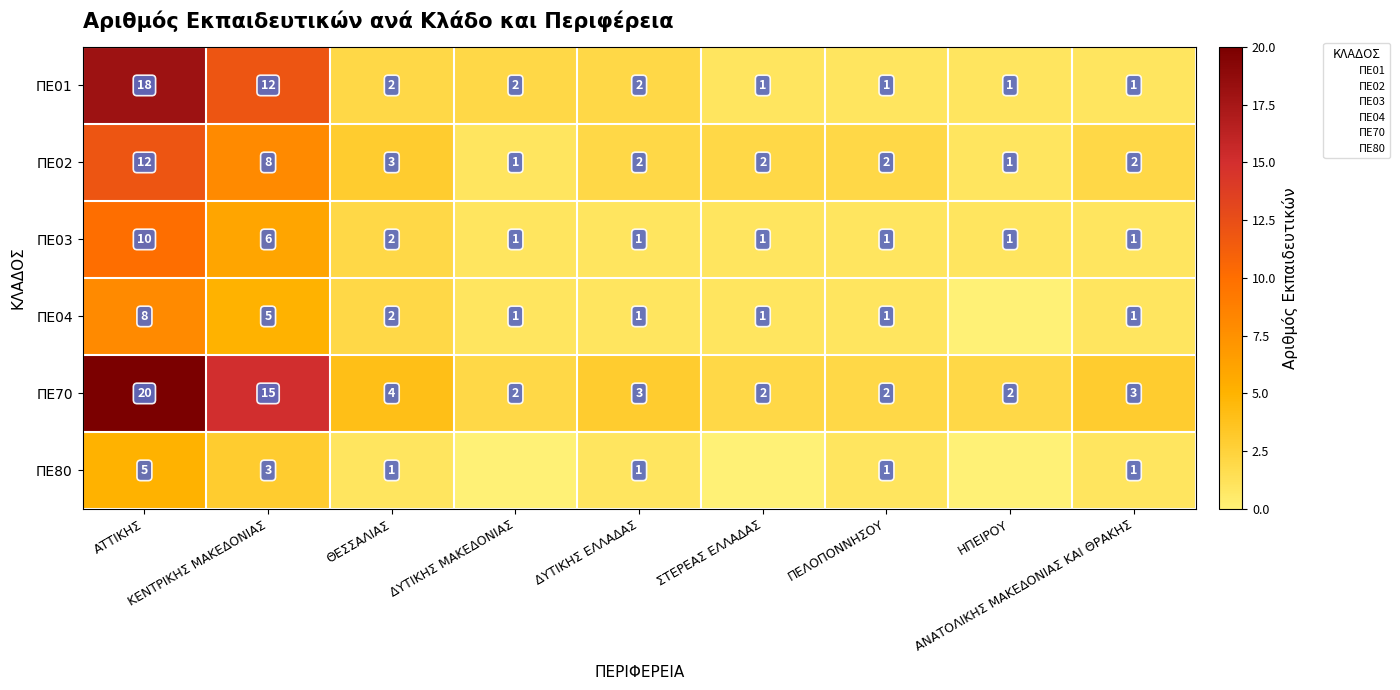

What is the difference between the second highest and second lowest values in the ΠΕ01 series?

11